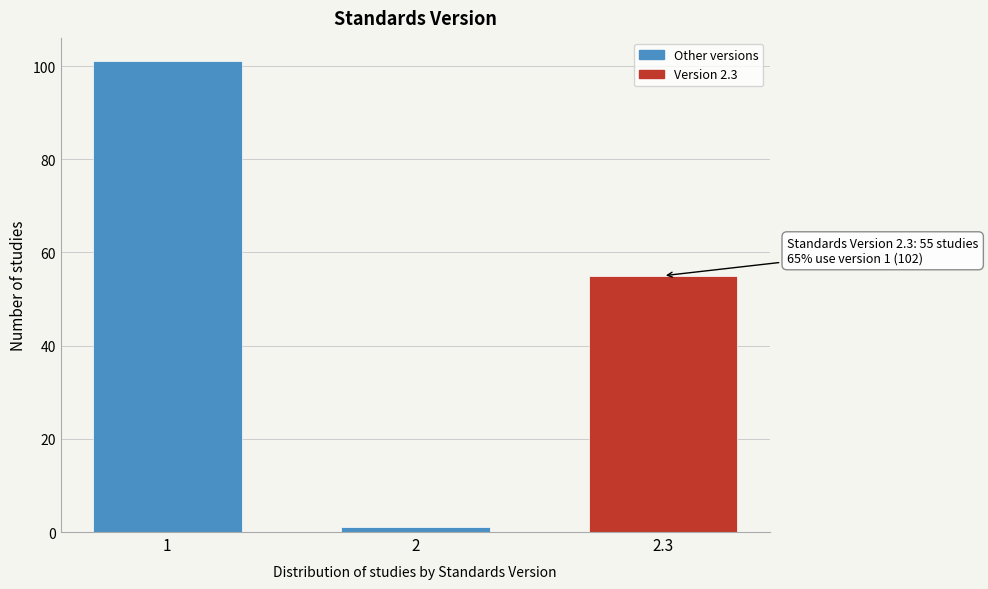

Reading left to right, extract all data points from this chart.

1=101	2=1	2.3=55